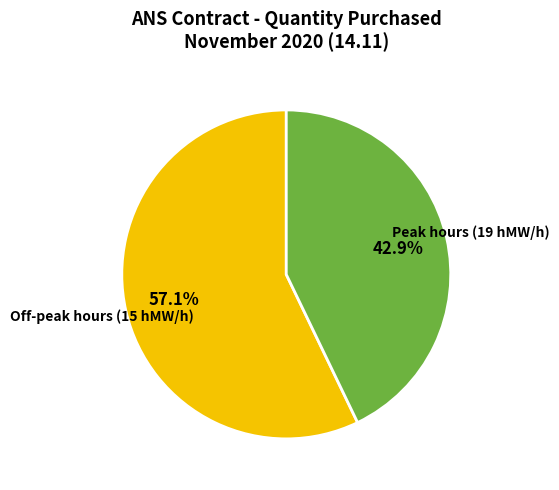

Is there any slice that represents more than half of the pie?

Yes